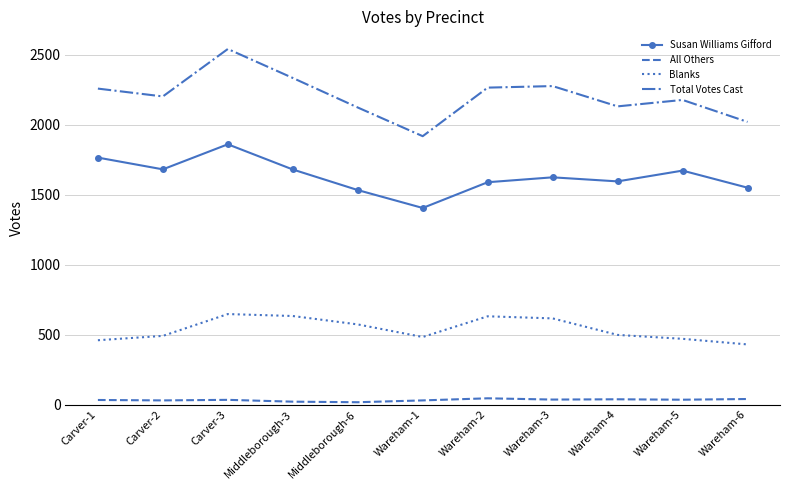

The Blanks series shows 962 at Wareham-3. True or false?

False